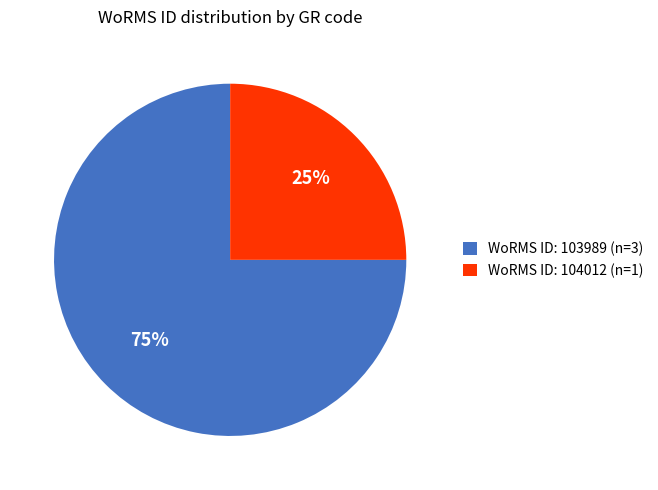

What is the majority slice?

WoRMS ID: 103989 (n=3)